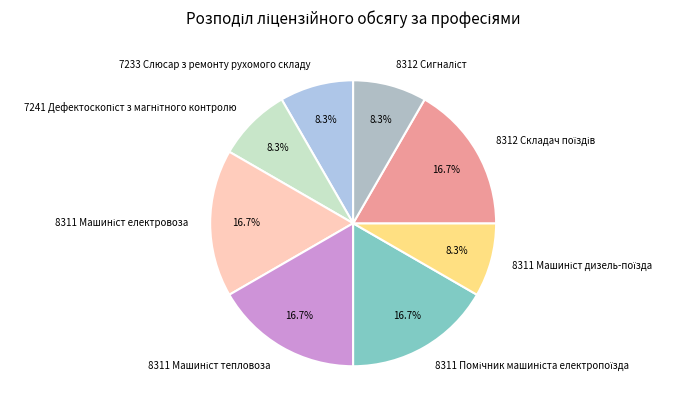

Is 7233 Слюсар з ремонту рухомого складу the majority of the pie?

No